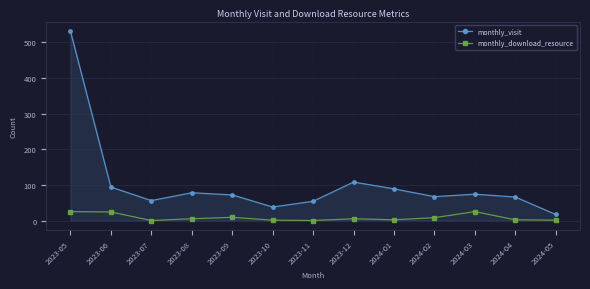

The monthly_visit series shows 35 at 2024-02. True or false?

False